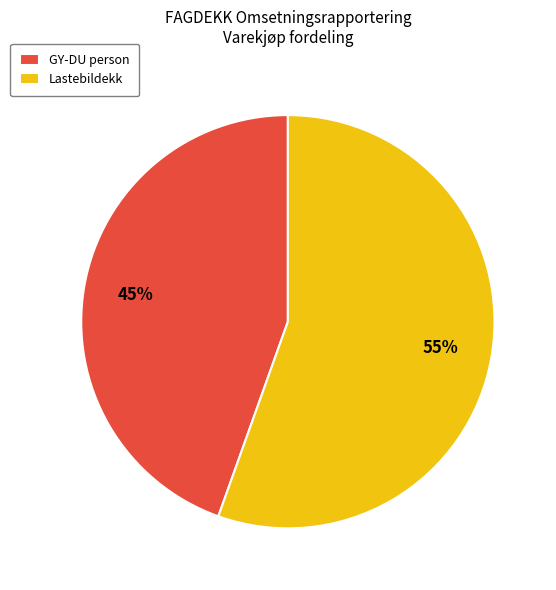

Rank the categories by value from lowest to highest.

GY-DU person, Lastebildekk